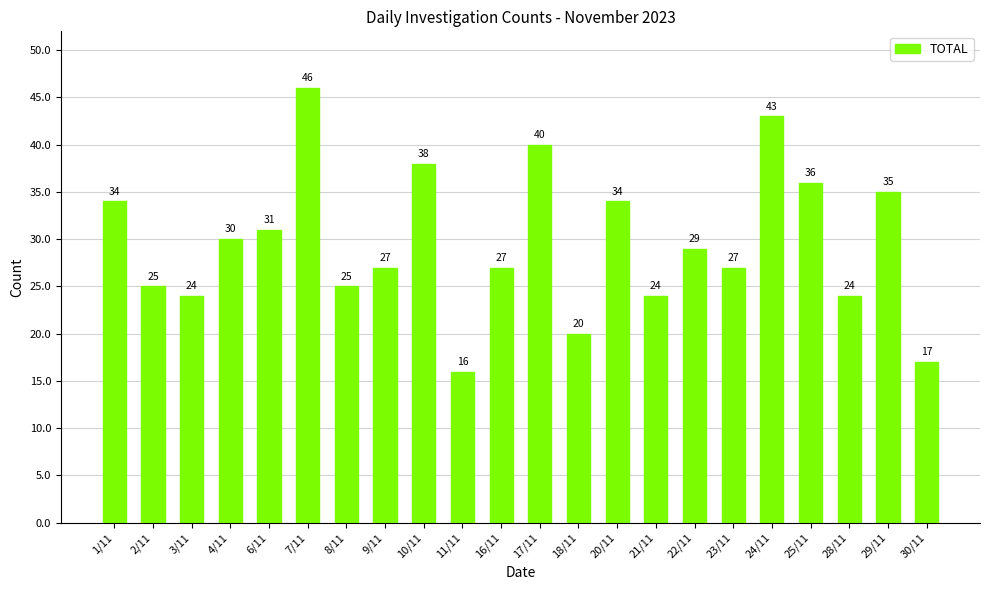

What is the change in value from 10/11 to 29/11?

-3